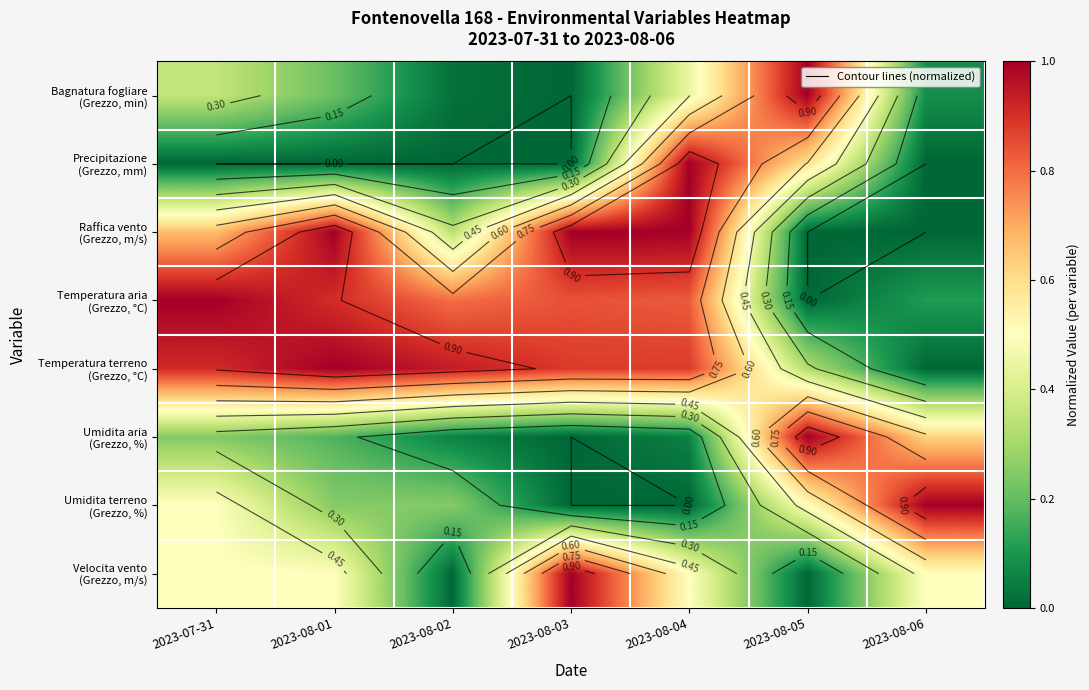

Is it true that Velocita vento (Grezzo, m/s) equals 0.2 at 2023-08-04?

False